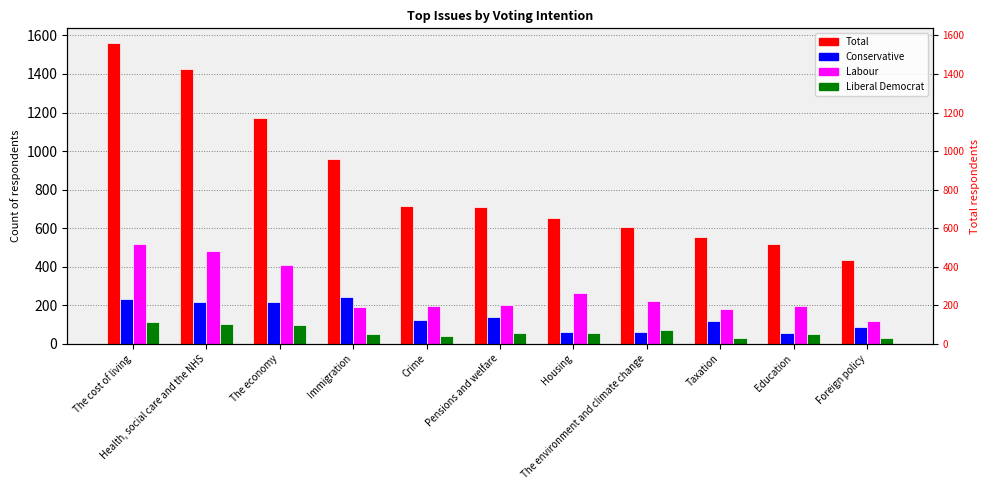

The Labour series shows 368 at Housing. True or false?

False